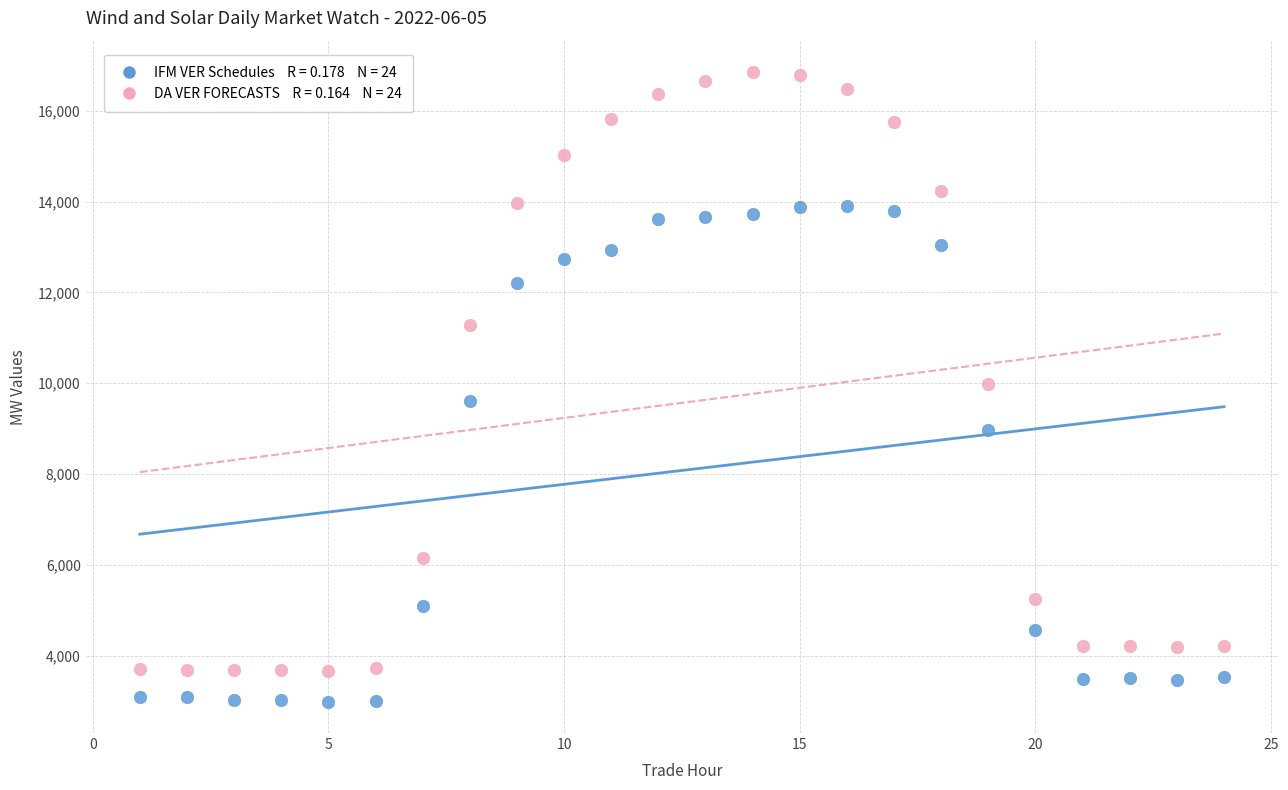

Across all data points, what is the range of X values (max minus min)?

23.0